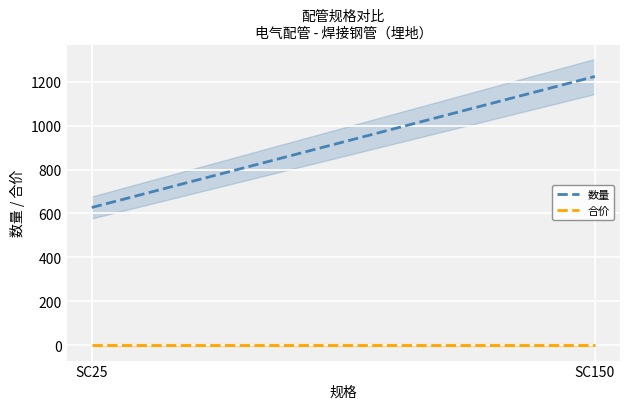

List the labels in order of 合价 value, largest first.

SC25, SC150